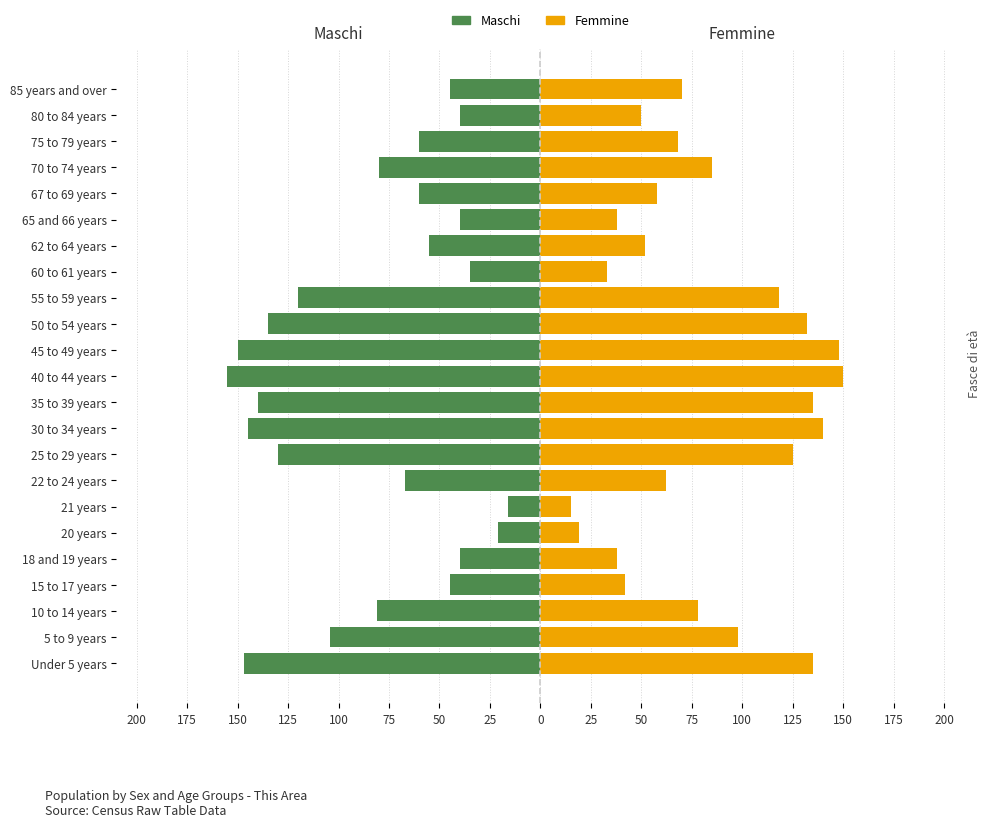

Are the bars horizontal?

Yes